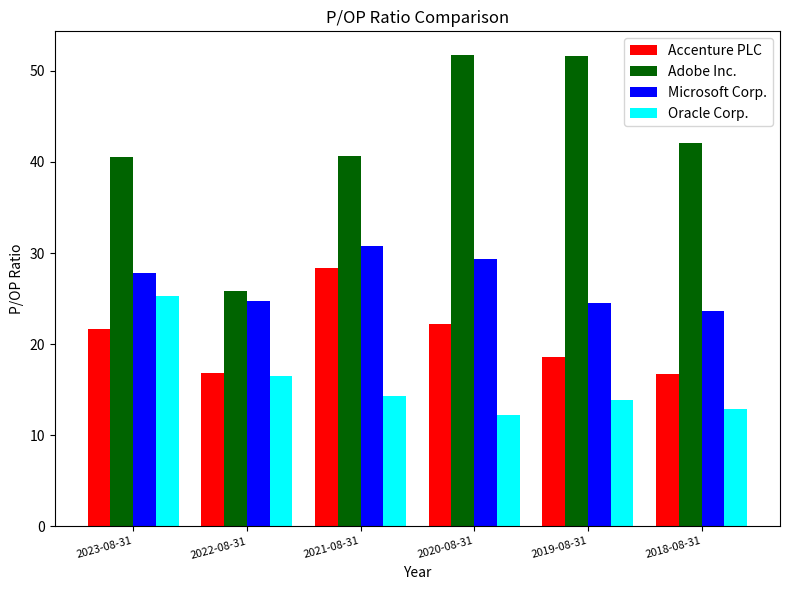

The Adobe Inc. series shows 17.5 at 2023-08-31. True or false?

False